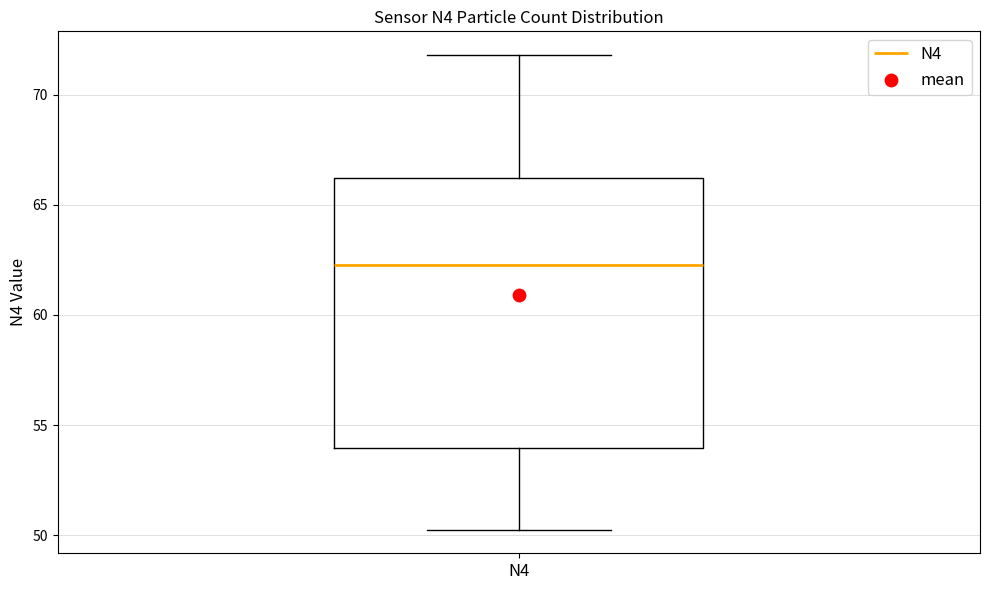

Read this box plot against the y-axis: the position of the median line, the range covered by the box, and the ends of both whiskers. The values are not printed on the chart, so give them approximately, as read against the axis.

median 62.5, box 54.0 to 66.0, whiskers 50.5 to 72.0